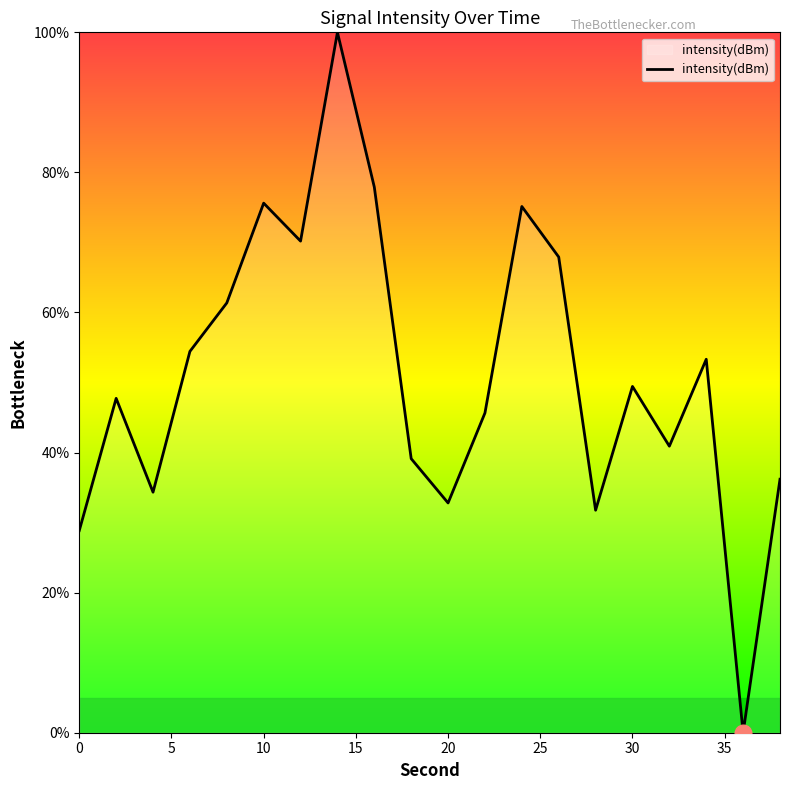

What is the difference between the maximum and minimum values?

100.0